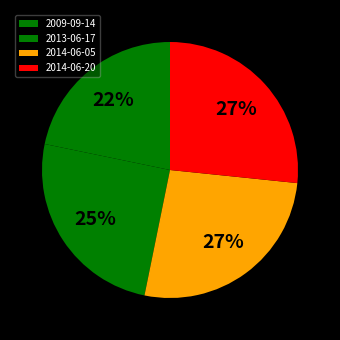

Rank the categories by value from lowest to highest.

2009-09-14, 2013-06-17, 2014-06-05, 2014-06-20